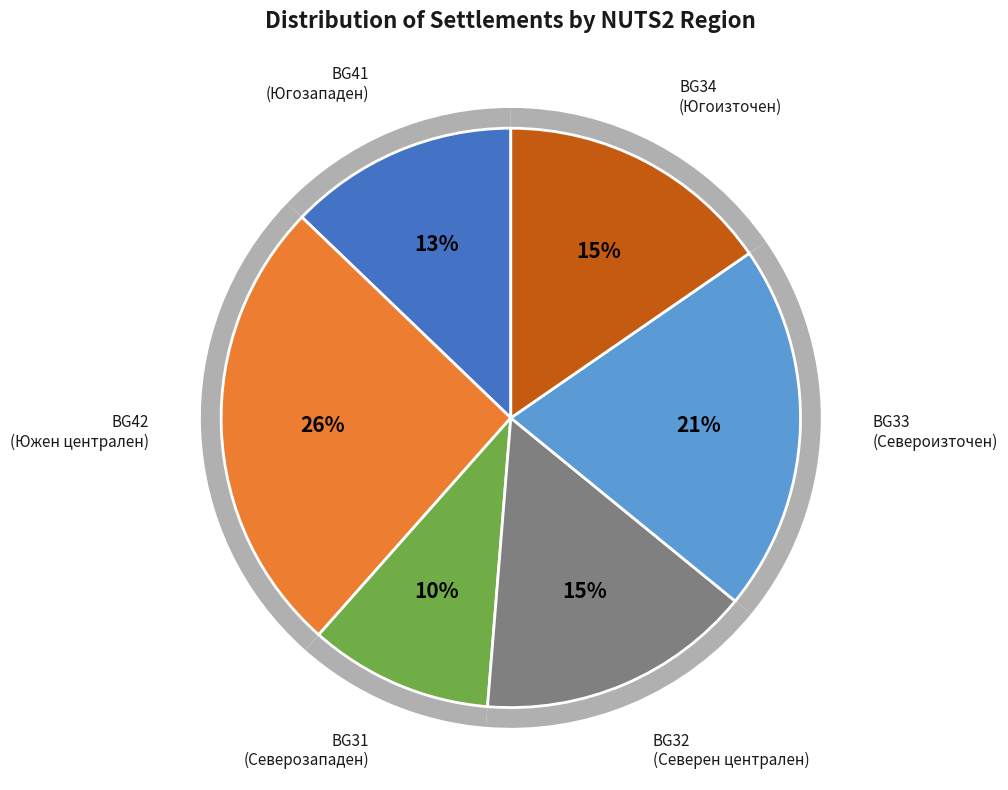

Is there any slice that represents more than half of the pie?

Yes